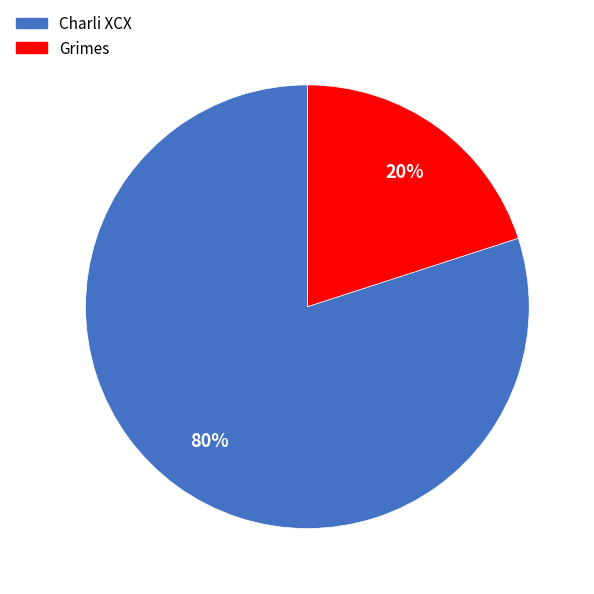

How many segments does this pie chart have?

2